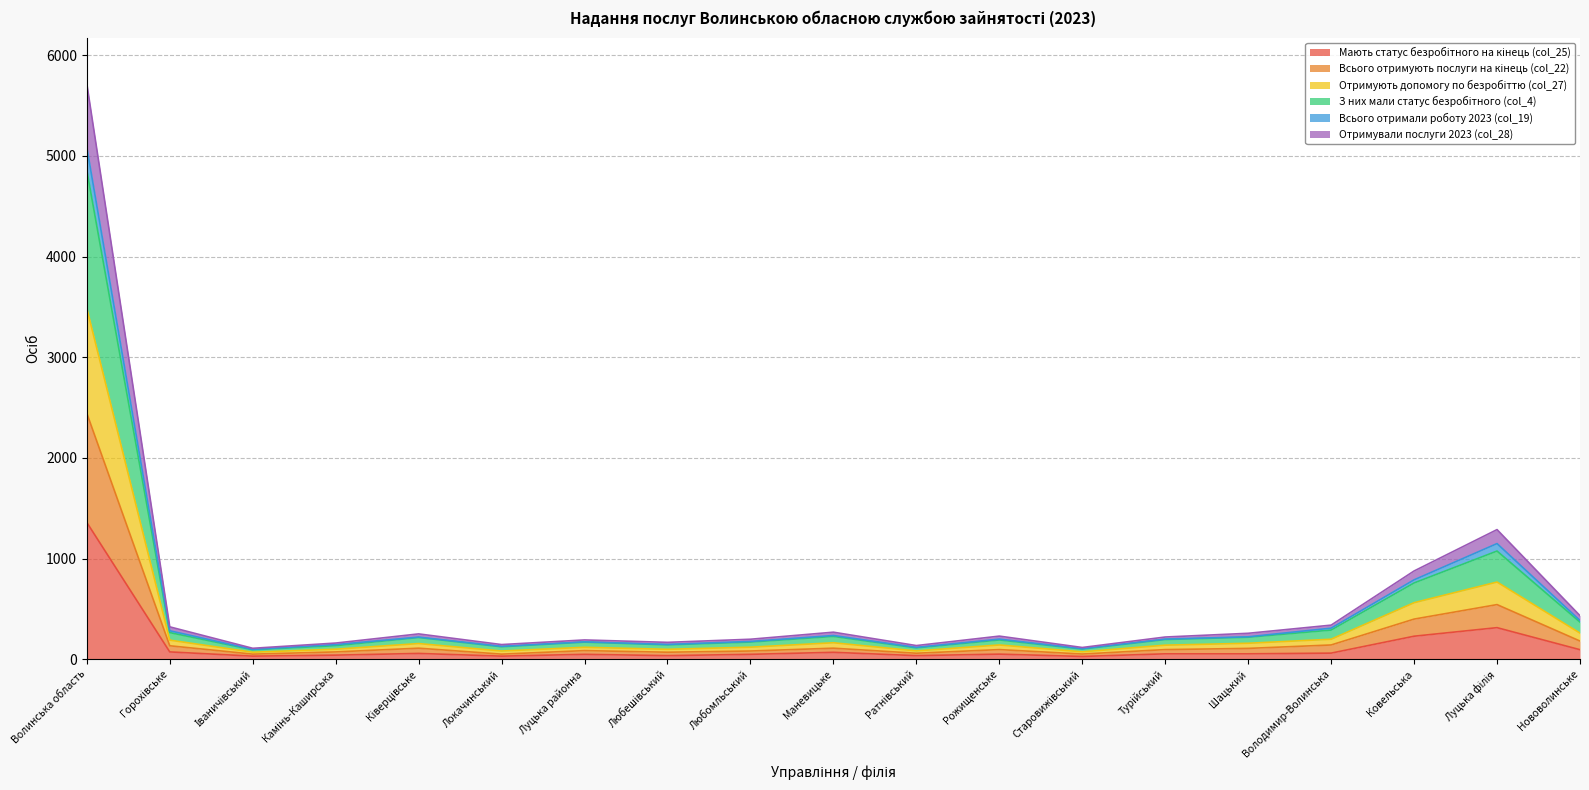

At which category is the sum across all series the highest?

Волинська область